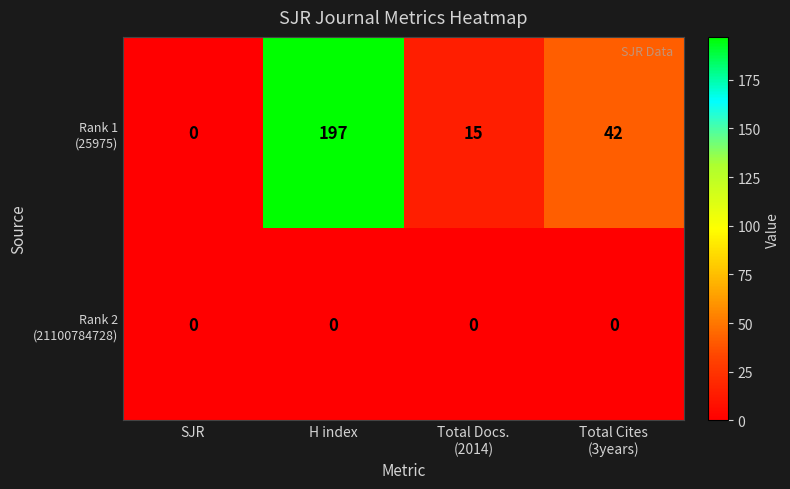

What is the total value across all series at H index?

197